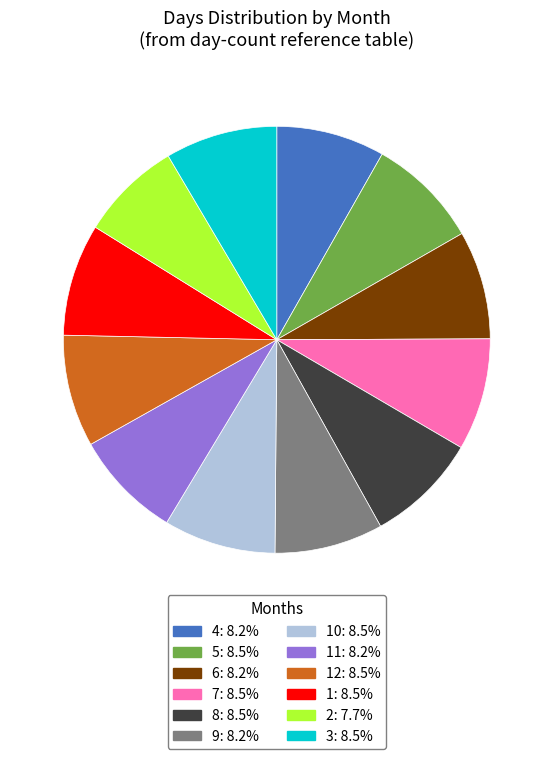

Does any single category account for the majority?

No